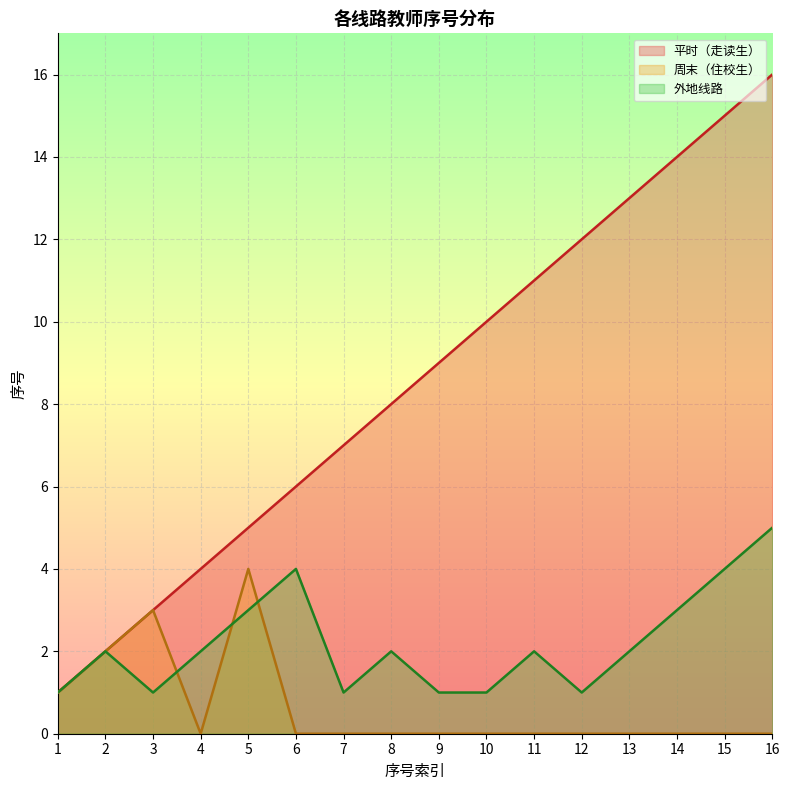

Count the 外地线路 values in the range 1 to 3.

13